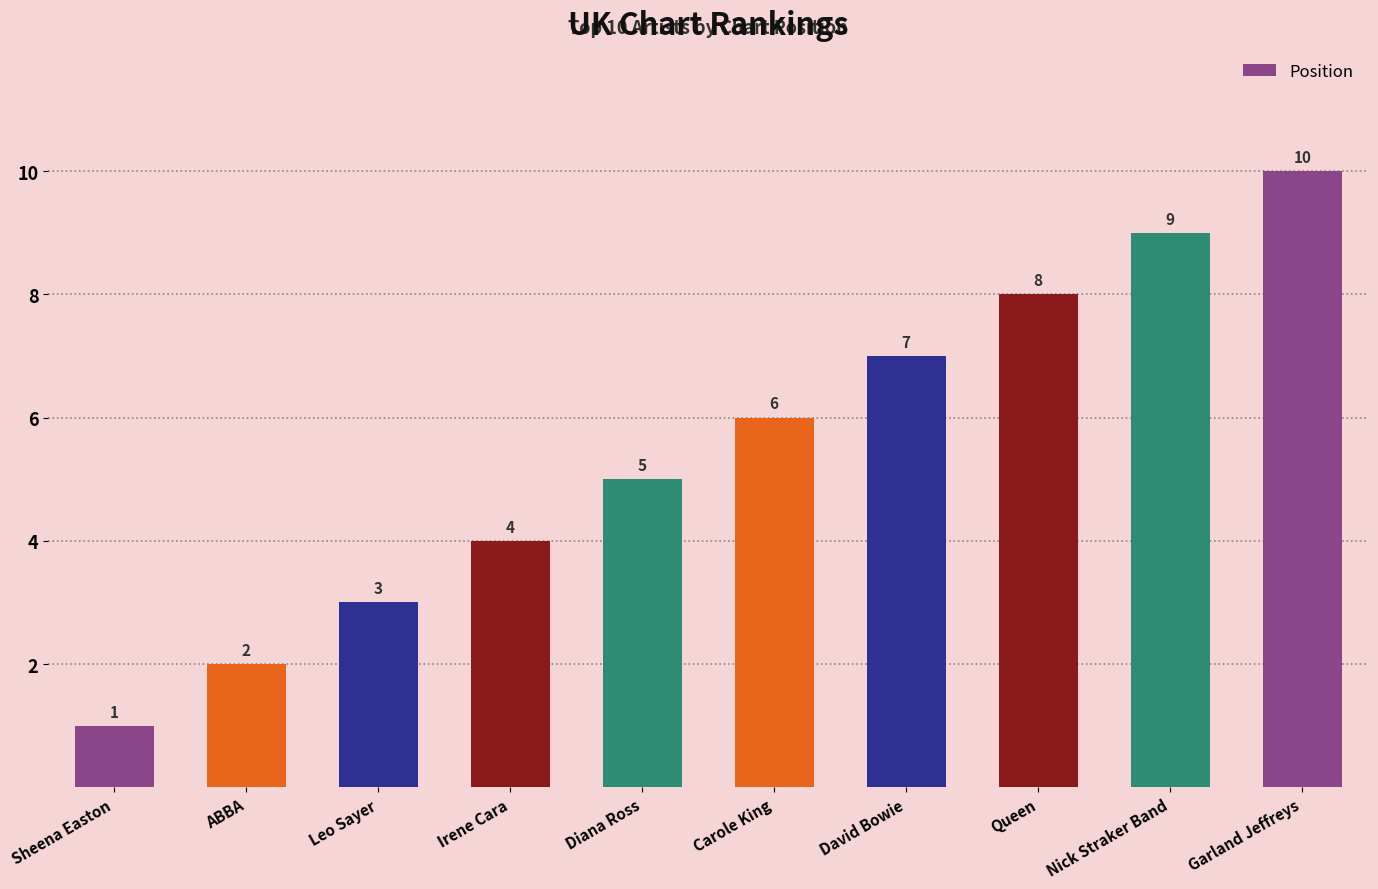

What is the maximum value shown in the chart?

10